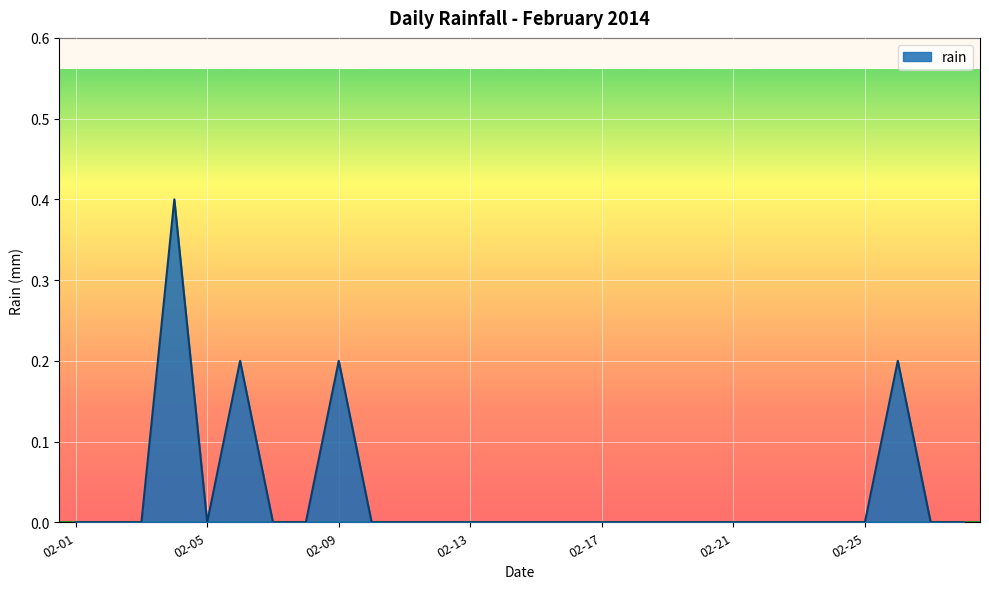

Does the chart display data point markers on the line(s)?

No